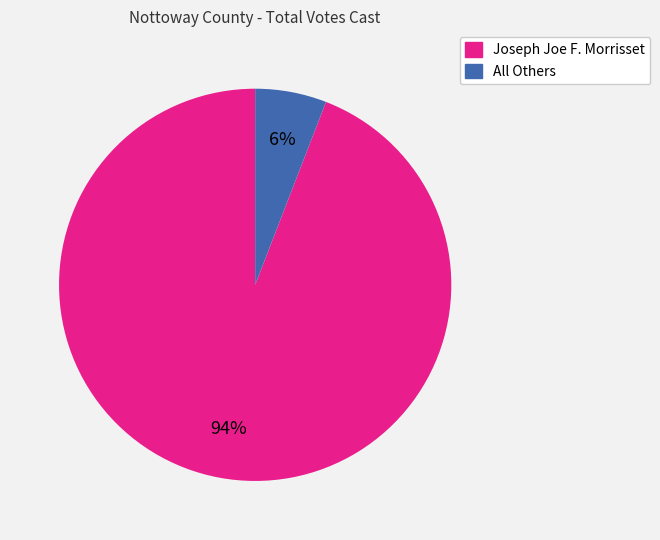

Is the sum of All Others and Joseph Joe F. Morrisset greater than half?

Yes